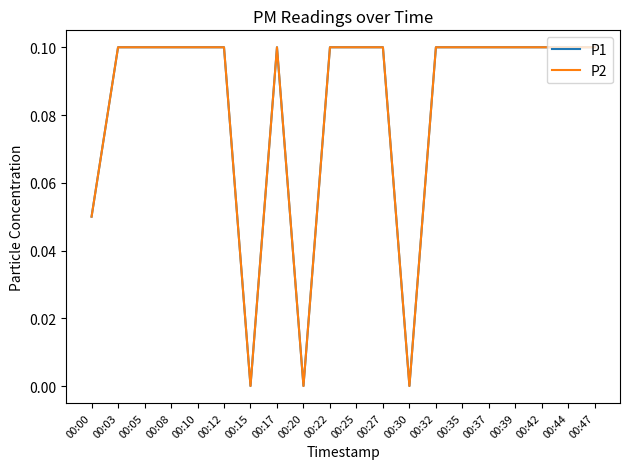

Does the chart have visible grid lines?

No